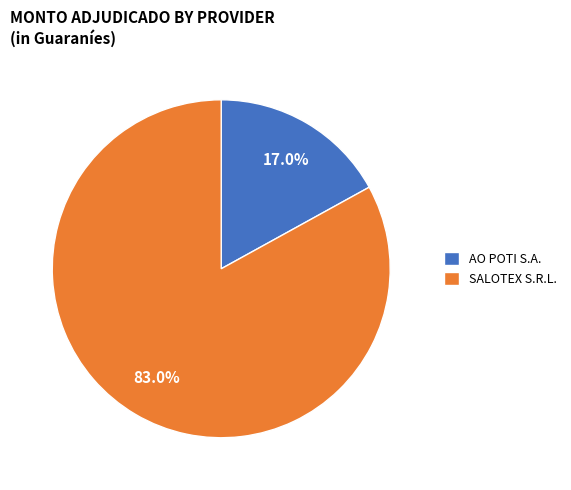

What percentage is the AO POTI S.A. slice, to the nearest percent?

17%